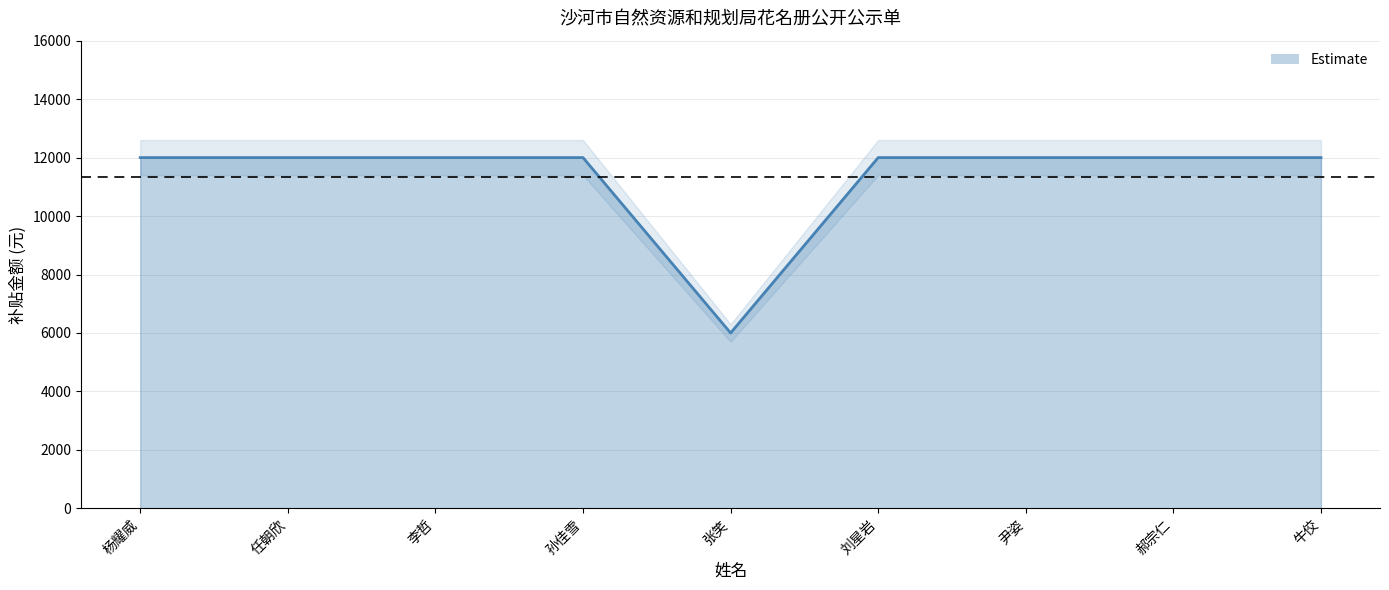

List the labels in order of value, smallest first.

张笑, 杨耀威, 任朝欣, 李哲, 孙佳雪, 刘星岩, 尹姿, 郝宗仁, 牛佼